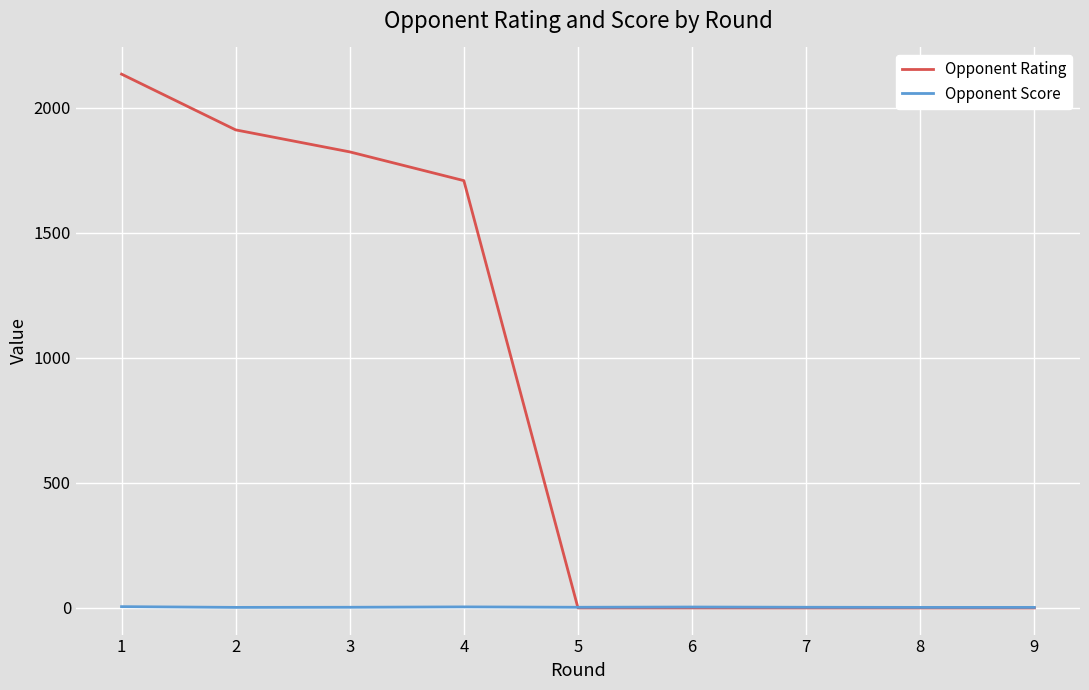

What is the spread (max minus min) of values at 6?

3.5